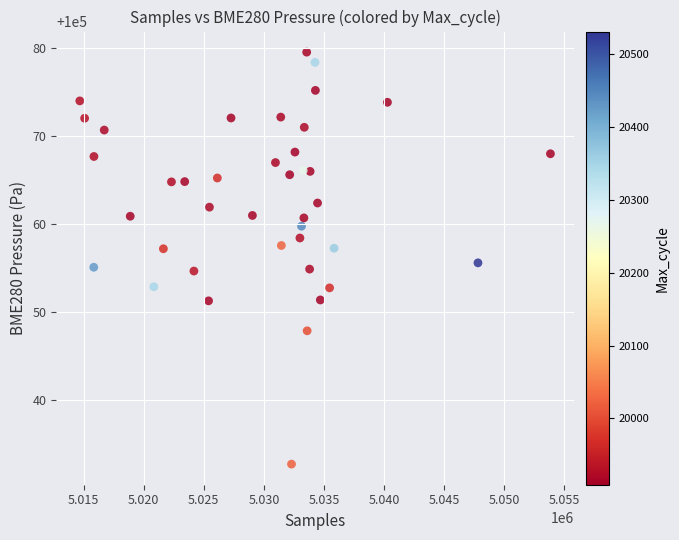

What is the range of X values (max minus min)?

39162.0